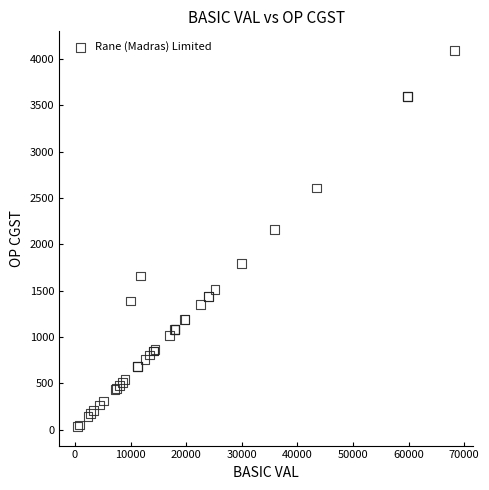

What Y value in the scatter plot is closest to 2062?

2155.0